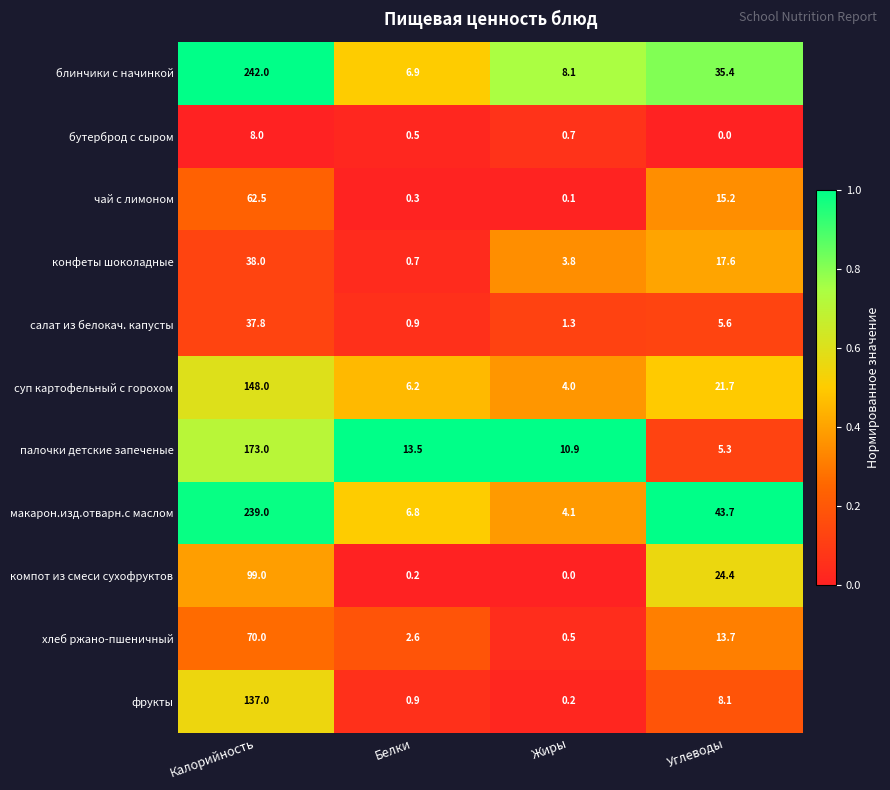

What is the difference between the maximum and minimum values in the чай с лимоном series?

62.4